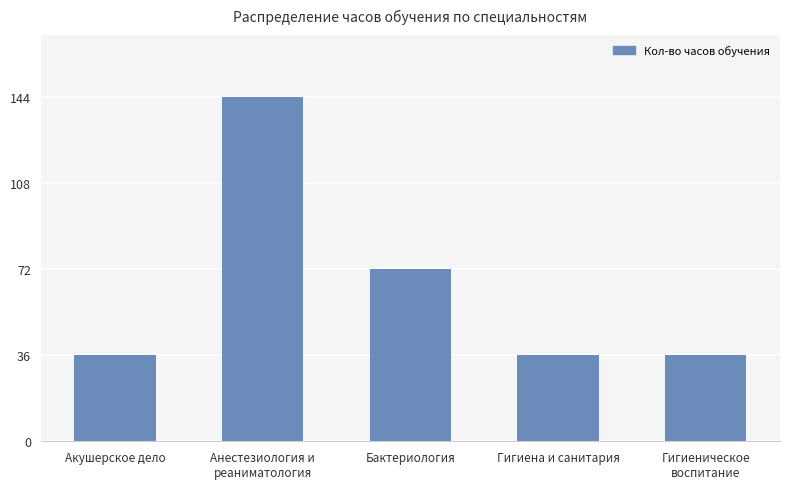

Is it true that the value at Гигиеническое
воспитание is 36?

True